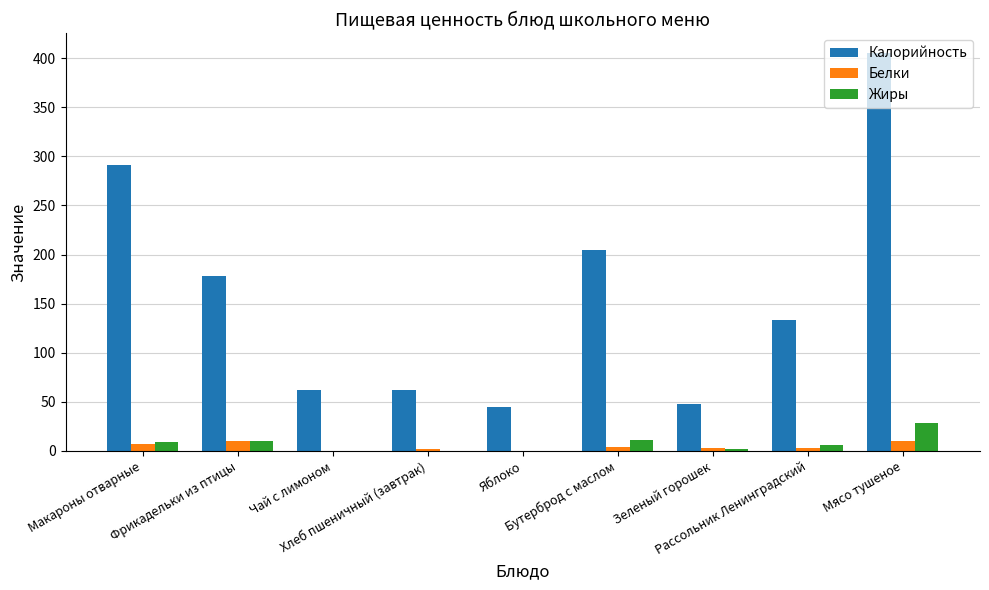

Which series has the largest range (max minus min)?

Калорийность